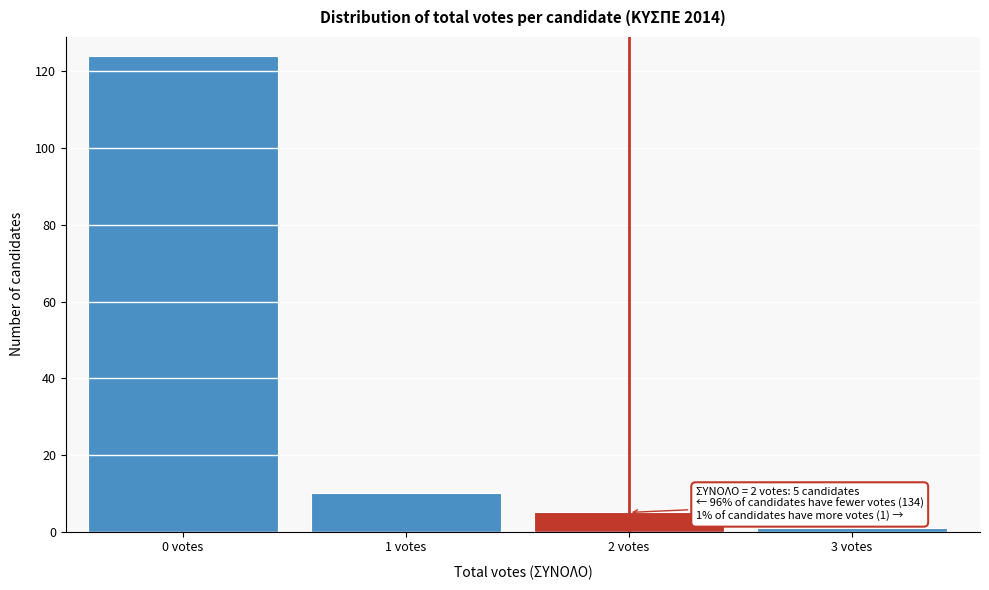

Reading left to right, what are all the values shown in this chart?

124	10	5	1